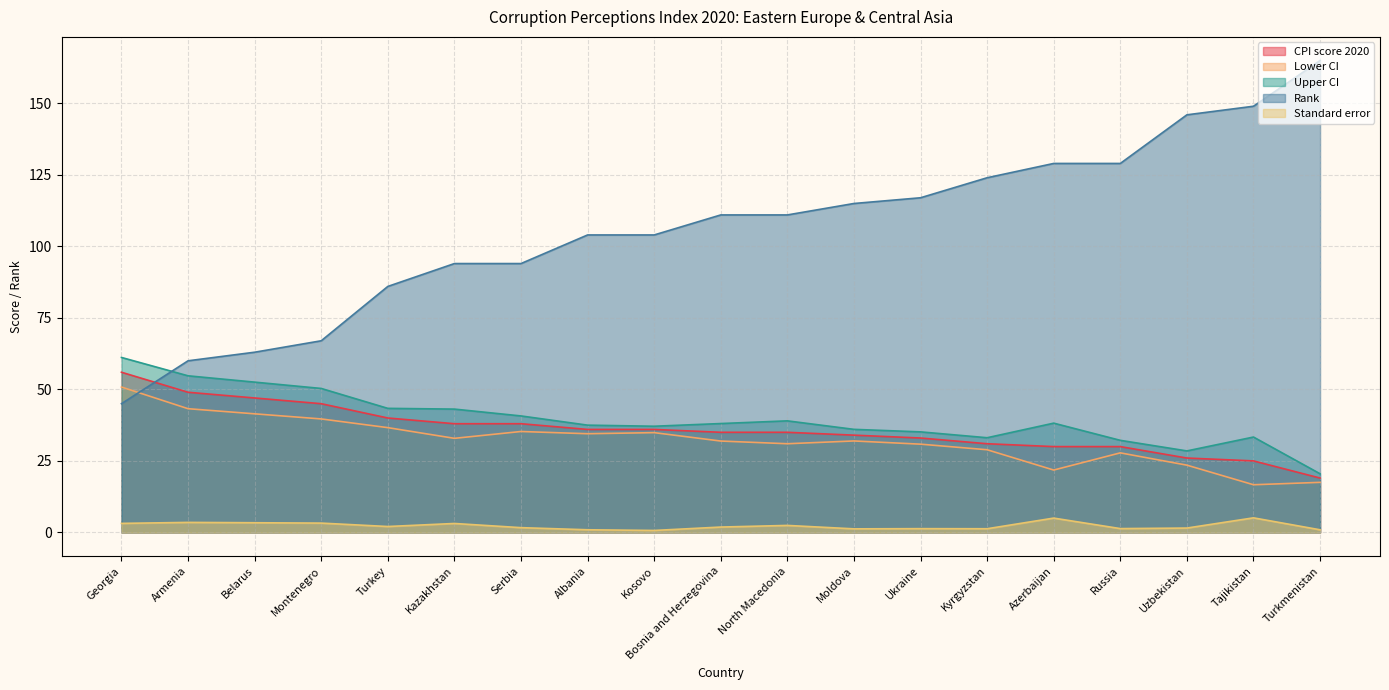

True or false: Lower CI and Upper CI cross at least once.

False